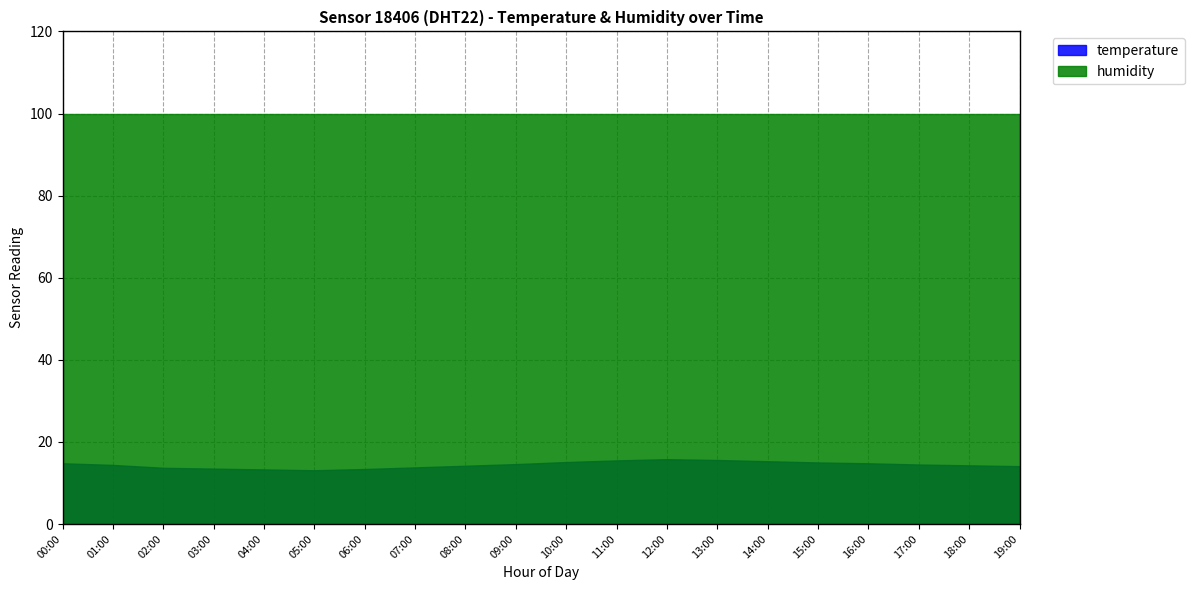

Is the value of humidity at 11:00 greater than the value of temperature at 19:00?

Yes